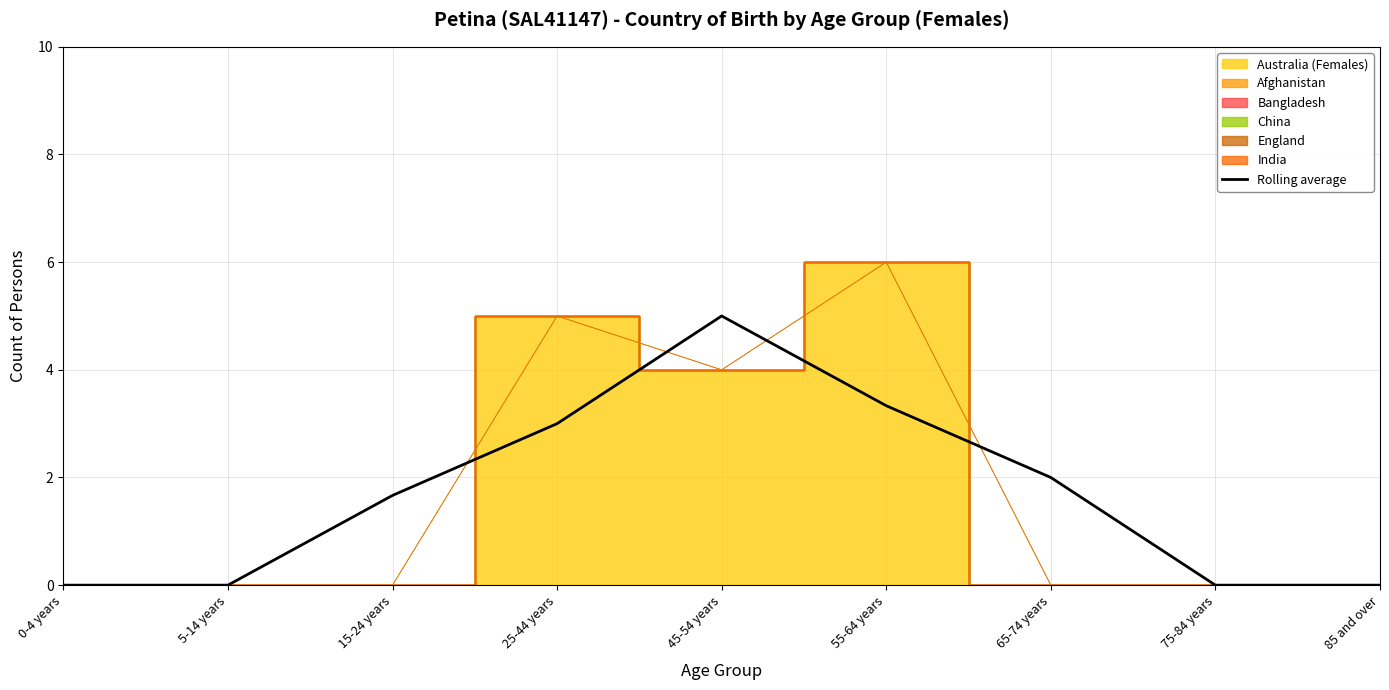

Which category has the highest value in the Rolling average series?

45-54 years